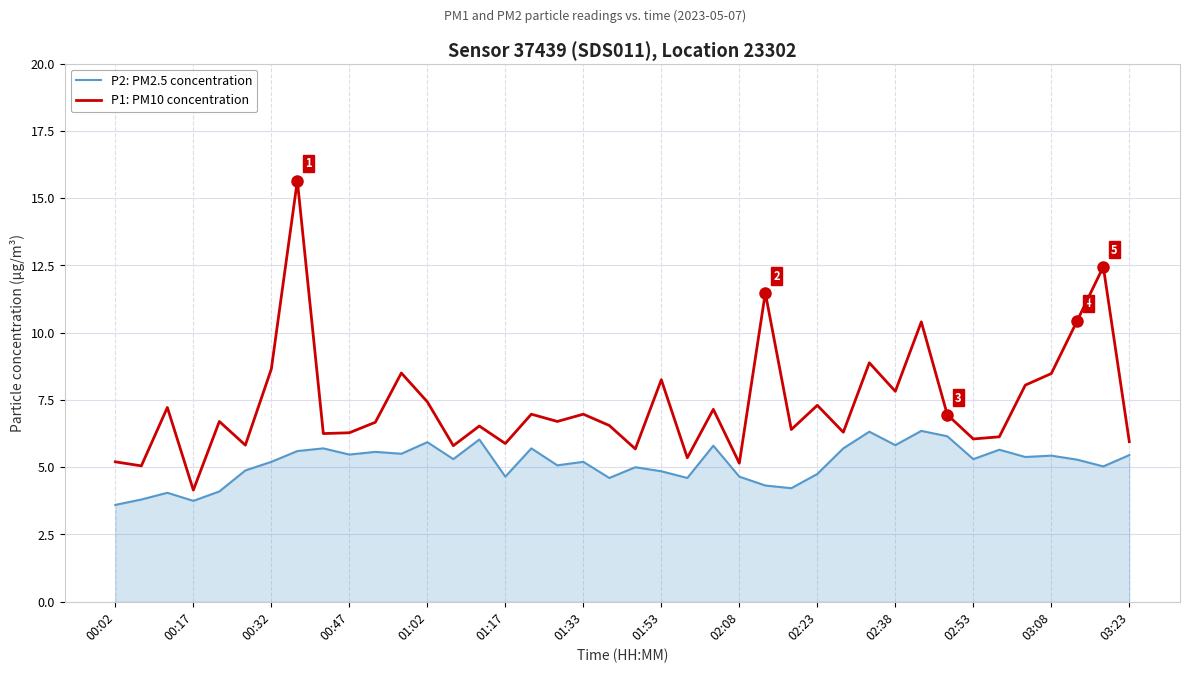

True or false: P1: PM10 concentration and P2: PM2.5 concentration intersect in this chart.

False